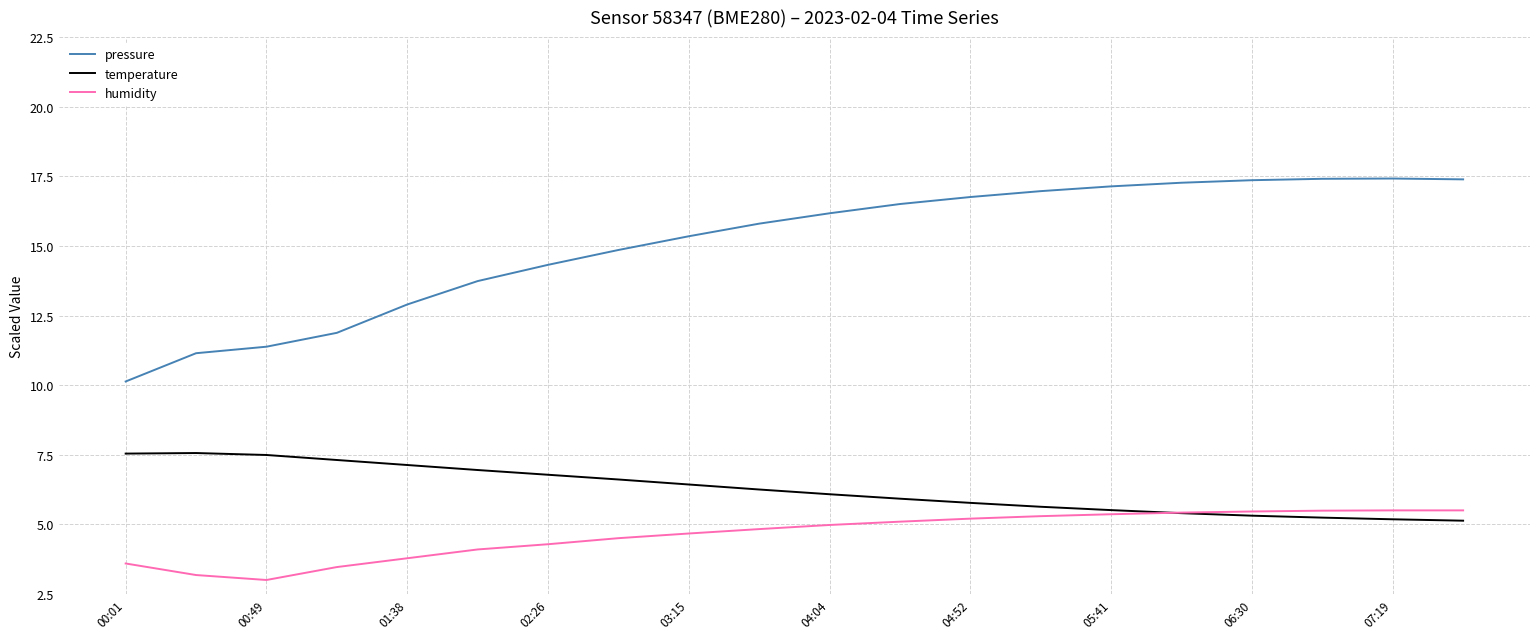

Which series has the largest total across all categories?

pressure